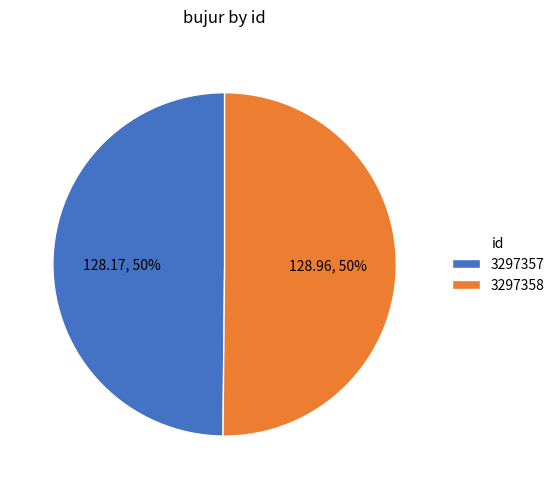

To the nearest percent, what is the average slice percentage?

50%